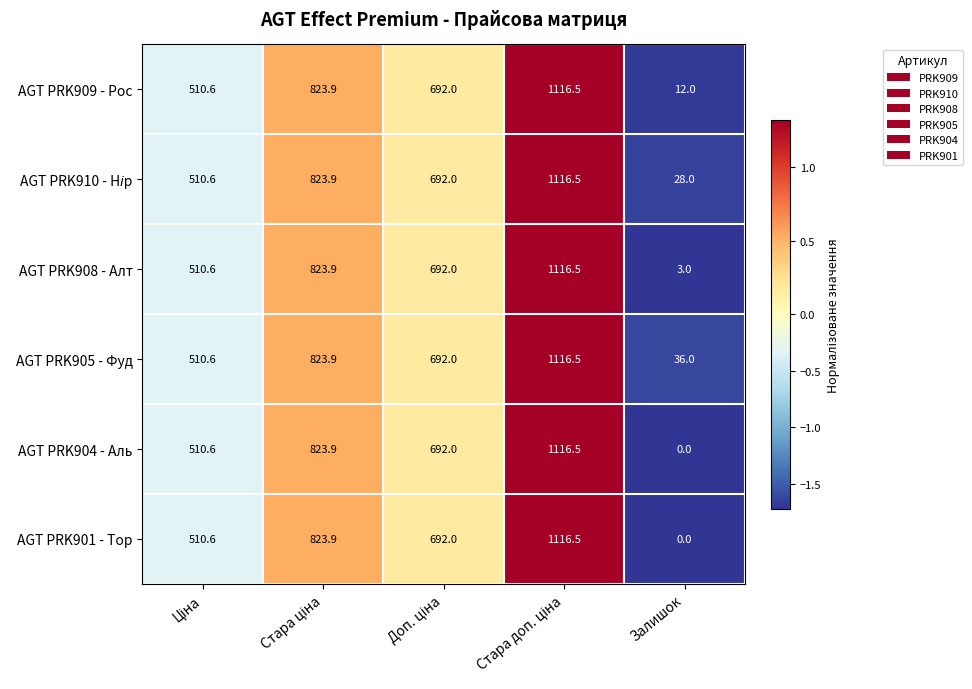

Which category has the lowest value across all series?

Залишок